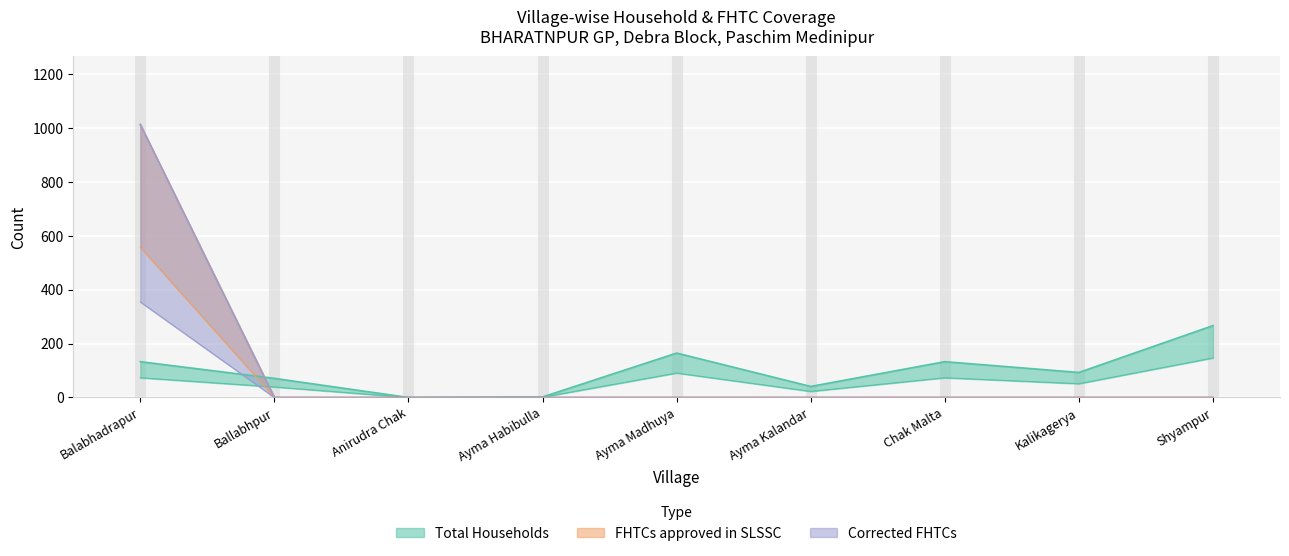

Which label corresponds to the smallest value in the chart?

Anirudra Chak